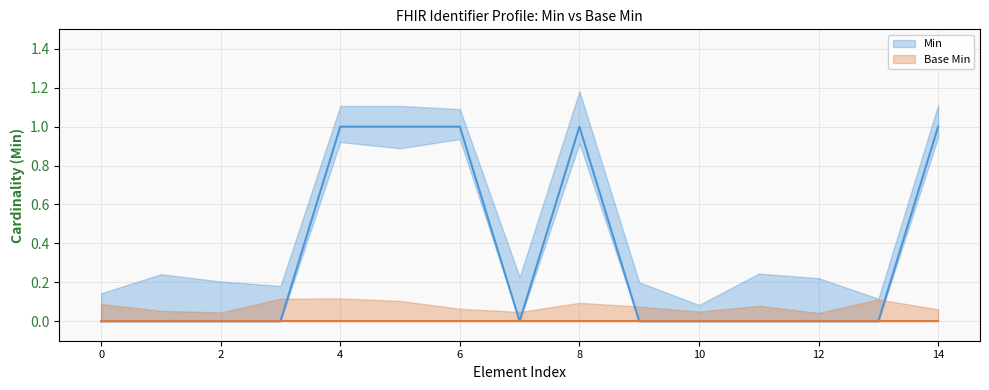

What is the difference between the maximum and second lowest values?

1